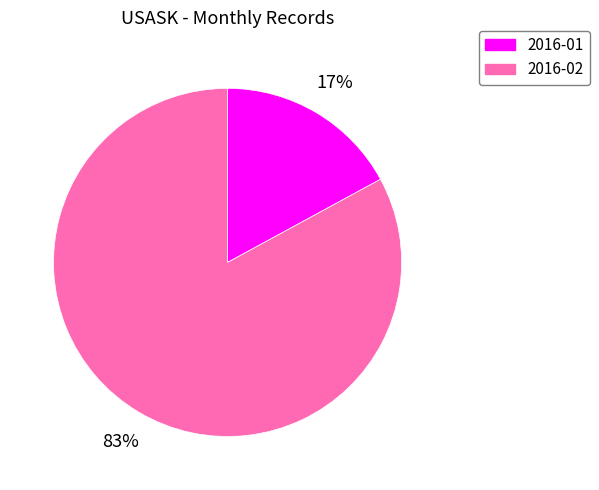

Count the number of slices in the pie.

2